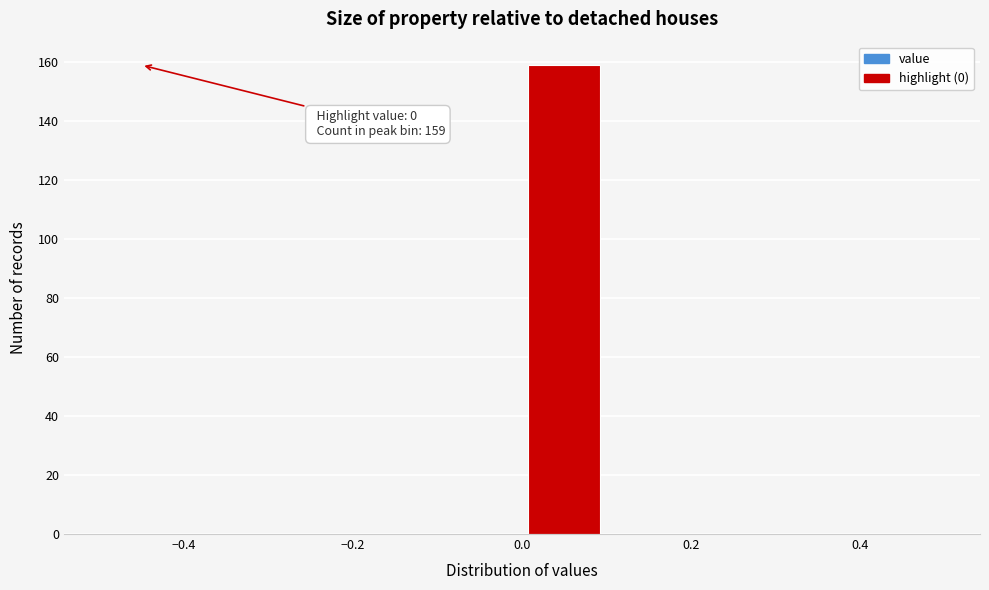

Which range on the x-axis has the tallest bar?

0.0 to 0.1